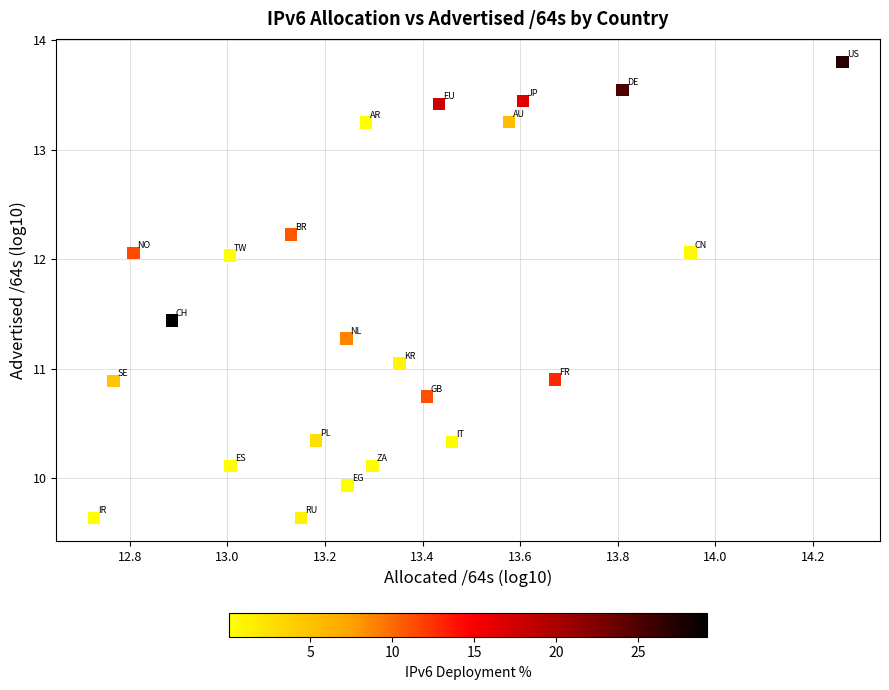

What is the range of Y values (max minus min)?

4.2